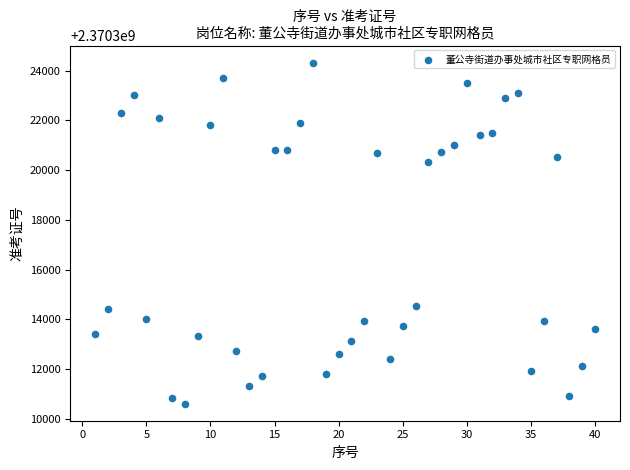

What is the range of X values (max minus min)?

39